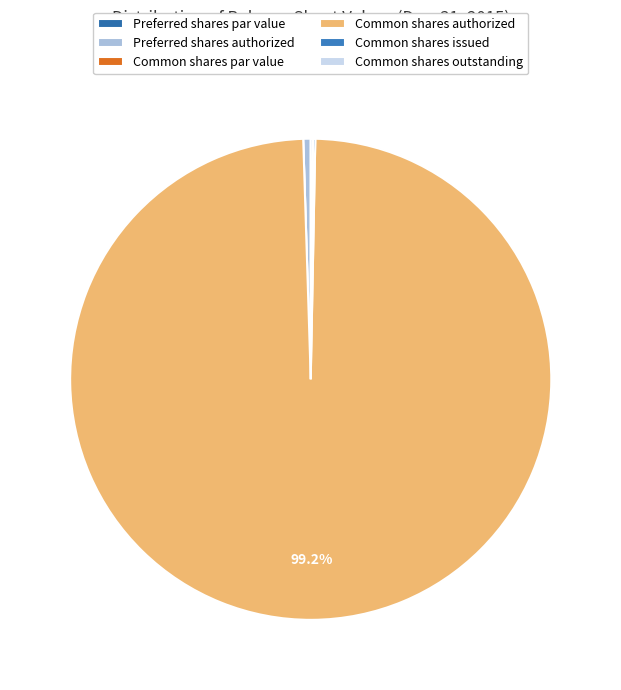

Is the sum of Common shares outstanding and Preferred shares authorized greater than half?

No